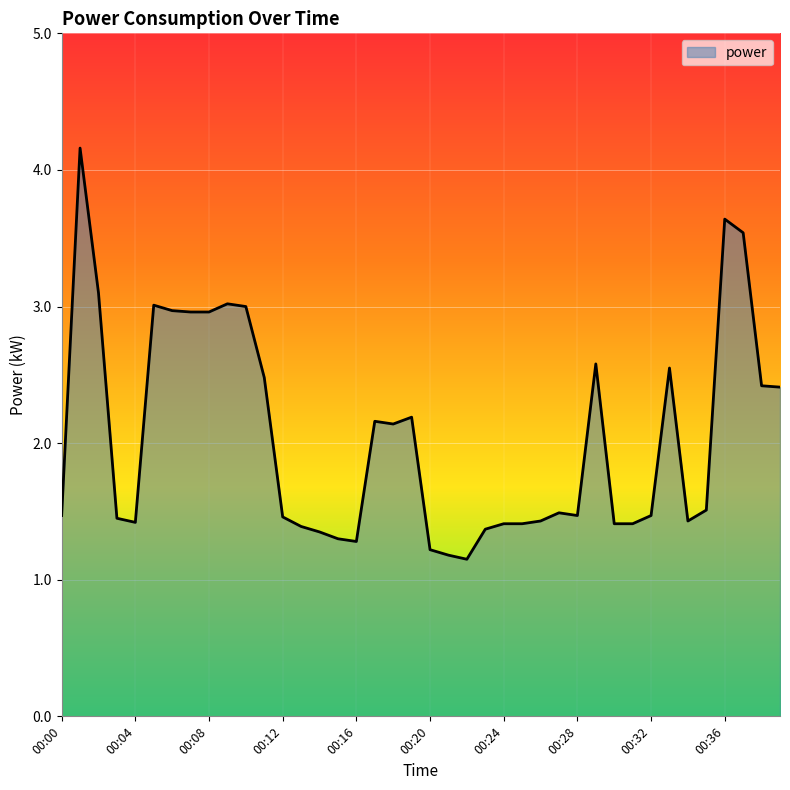

What is the maximum value shown in the chart?

4.2